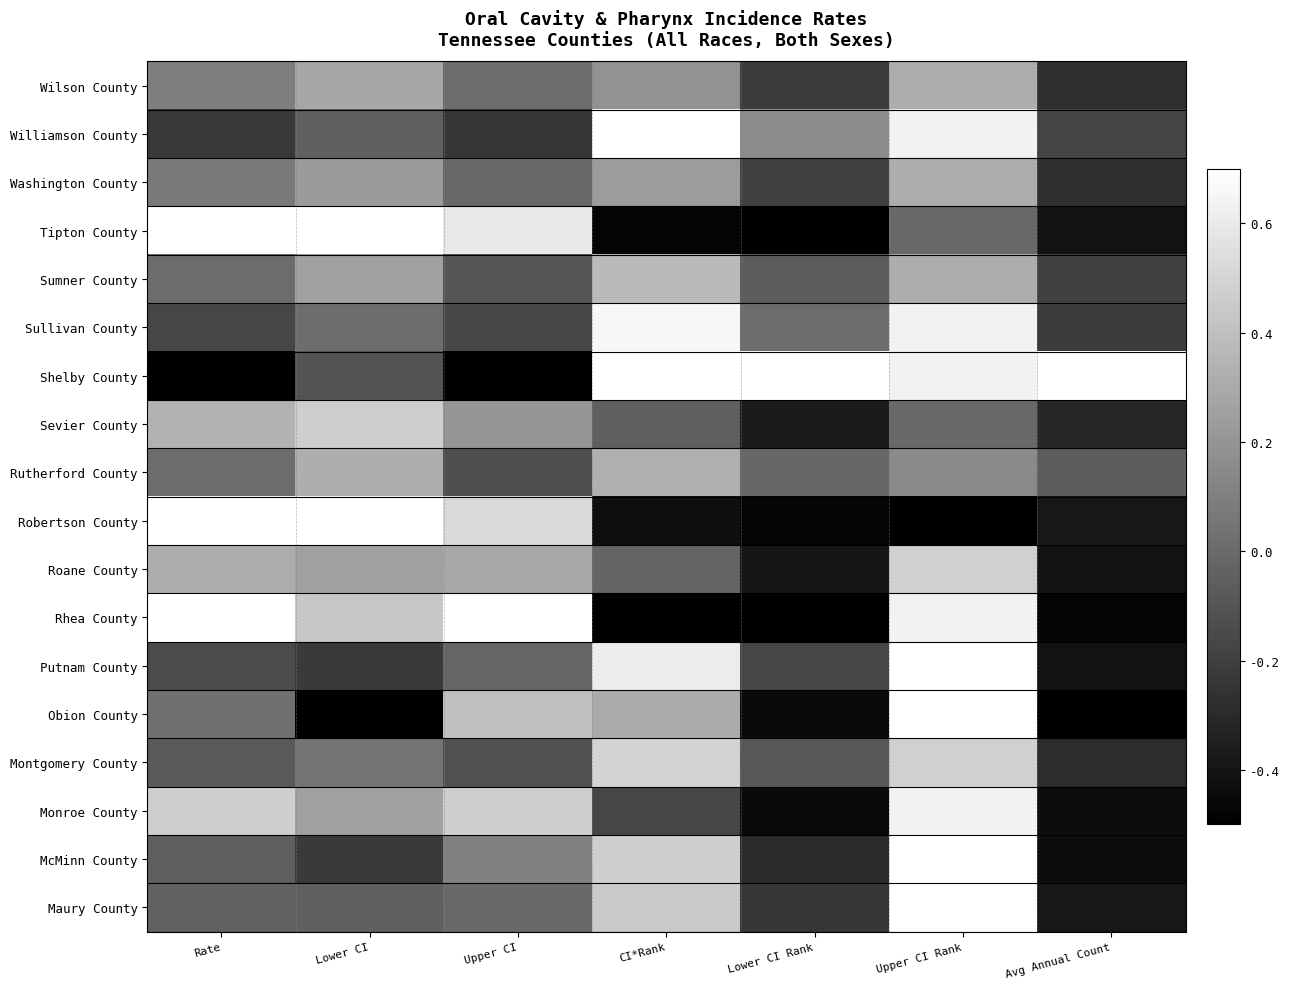

At how many categories does at least one series exceed 0?

7